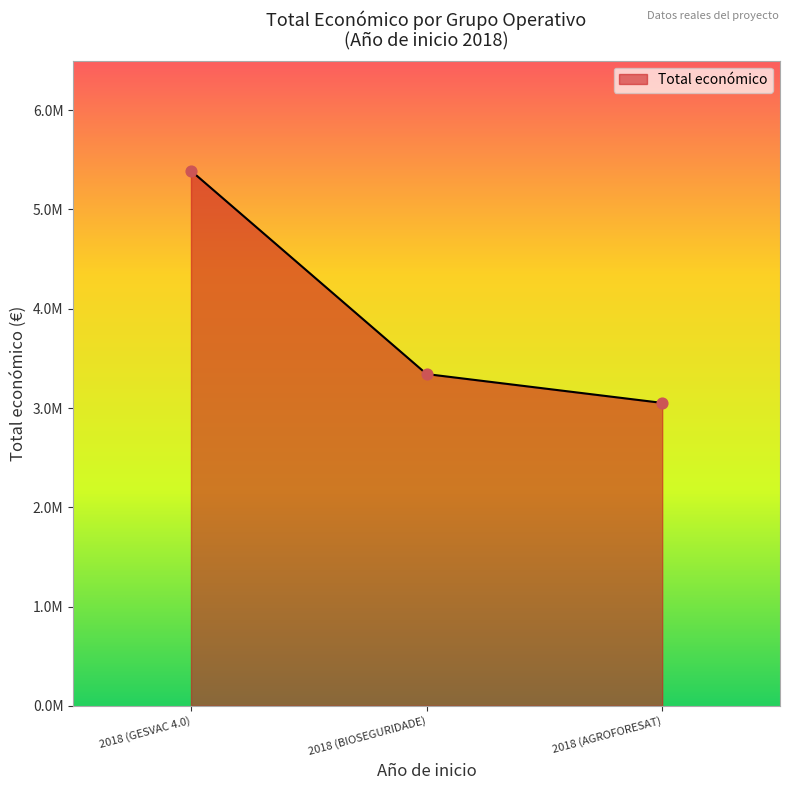

Approximately how many times larger is the value at 2018 (GESVAC 4.0) compared to 2018 (BIOSEGURIDADE)?

1.6